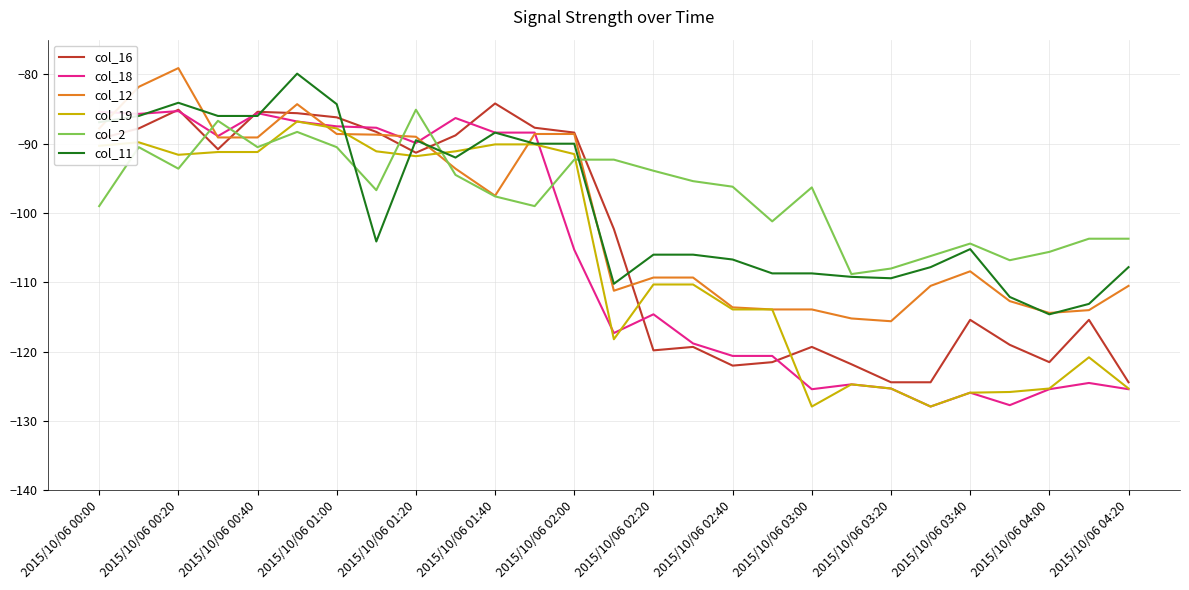

What is the lowest value of the col_16 series?

-124.4